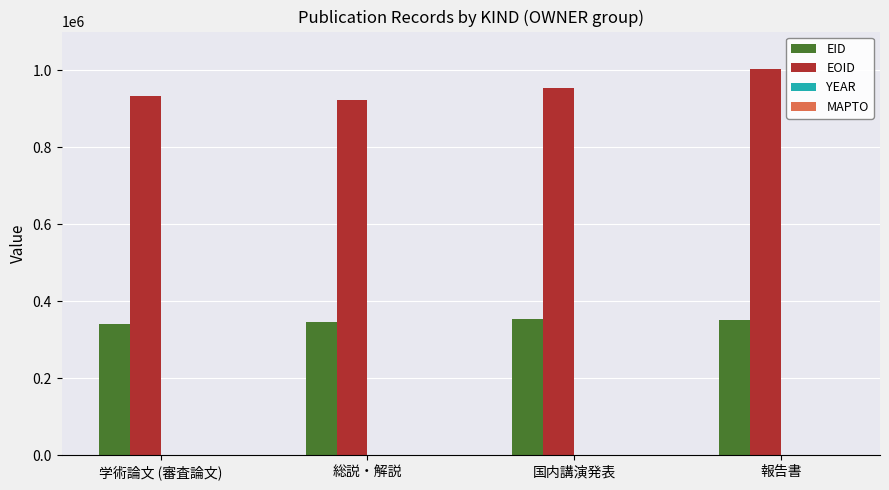

Which category has the highest value across all series?

報告書